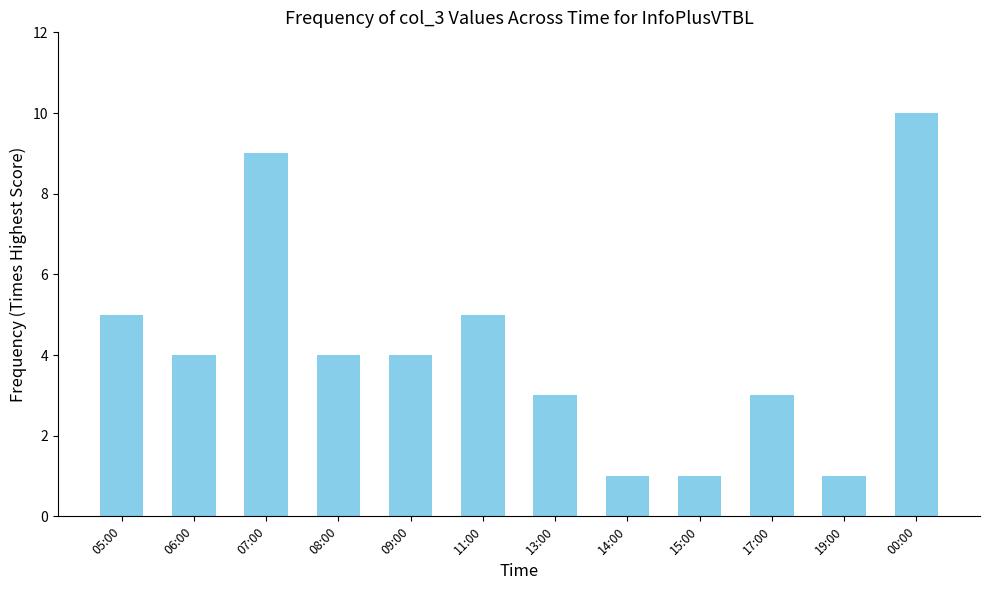

Are the bars horizontal?

No